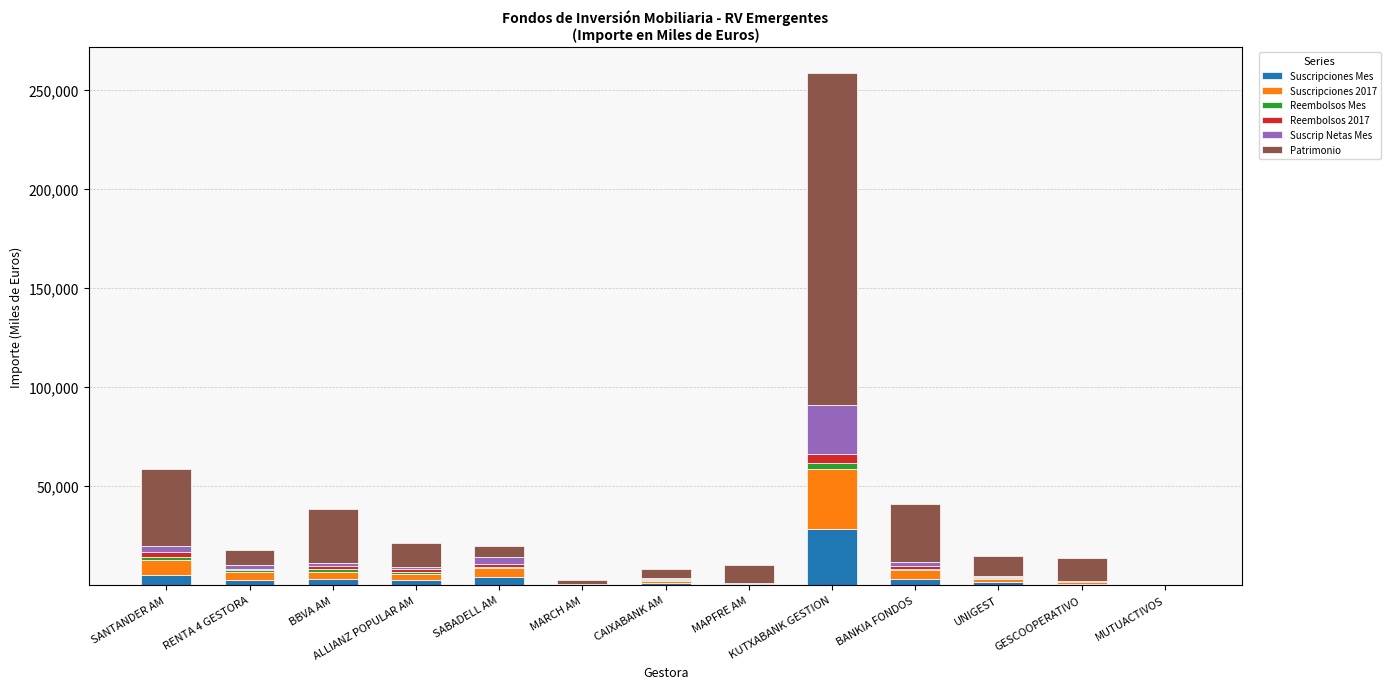

At which category is the sum across all series the highest?

KUTXABANK GESTION